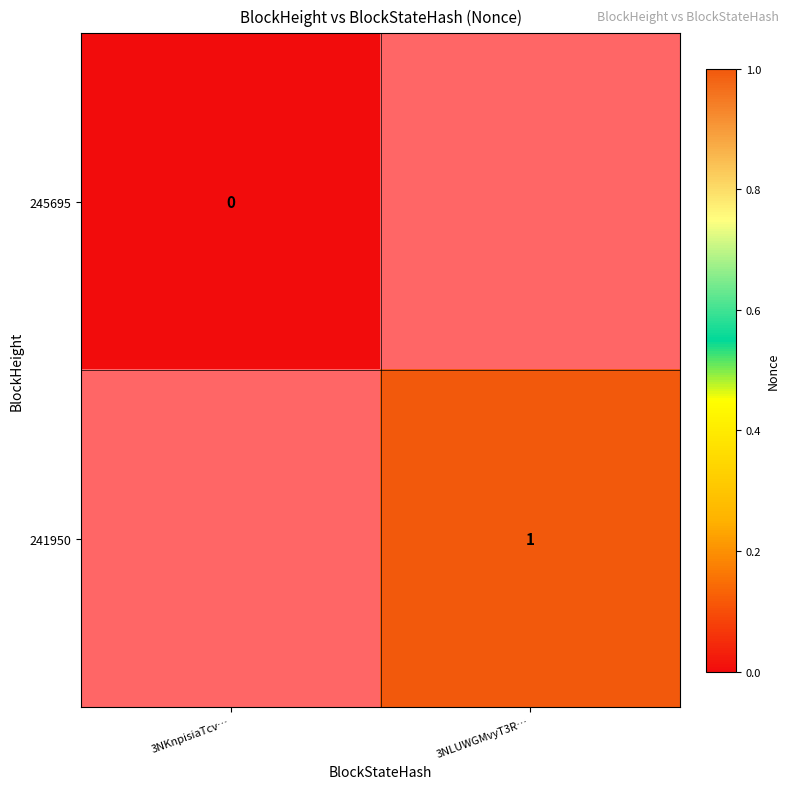

True or false: 241950 has a value of 1 at 3NLUWGMvyT3R….

True